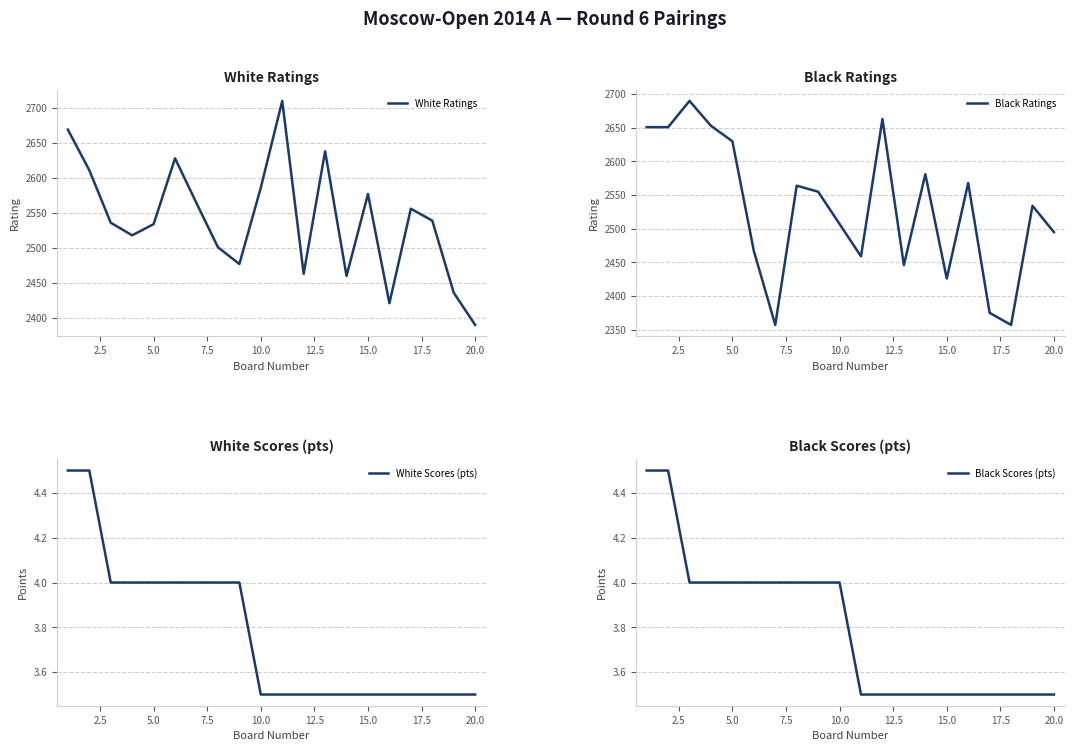

True or false: Black Scores (pts) and White Scores (pts) cross at least once.

False